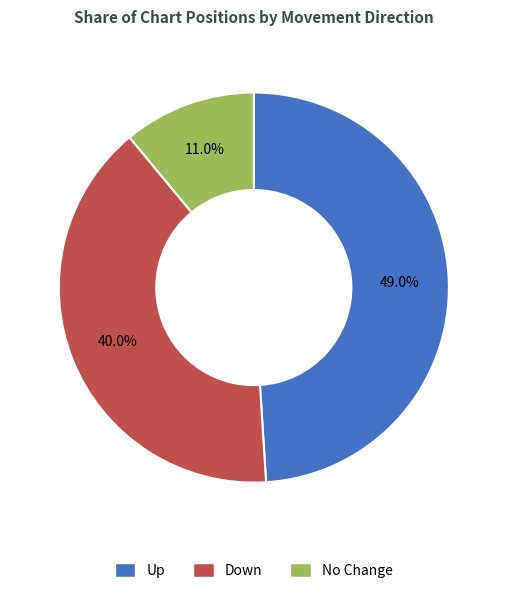

Which category has the biggest portion of the pie?

Up